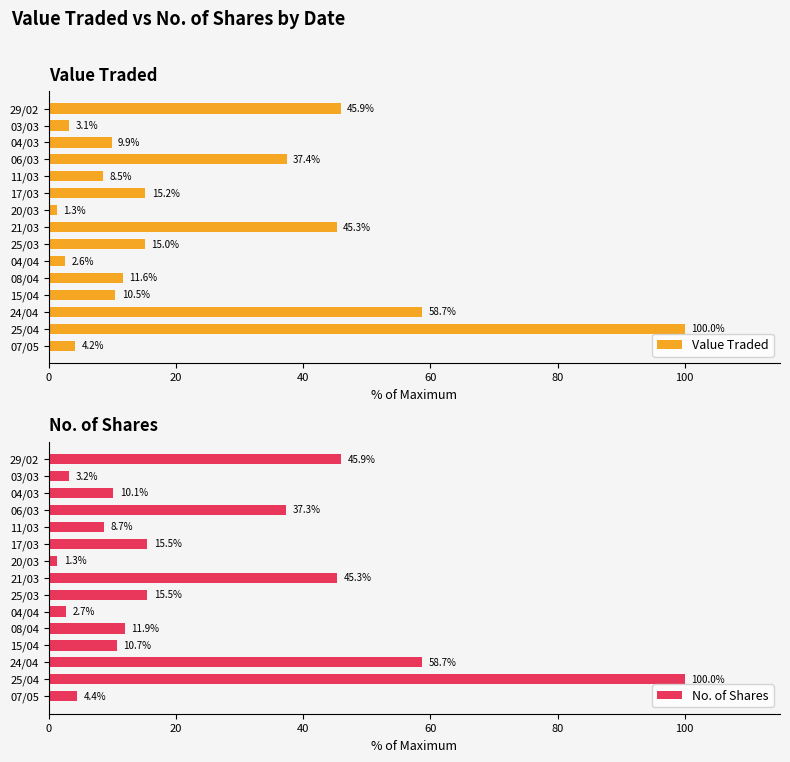

What are all the series names shown in the legend?

Value Traded, No. of Shares